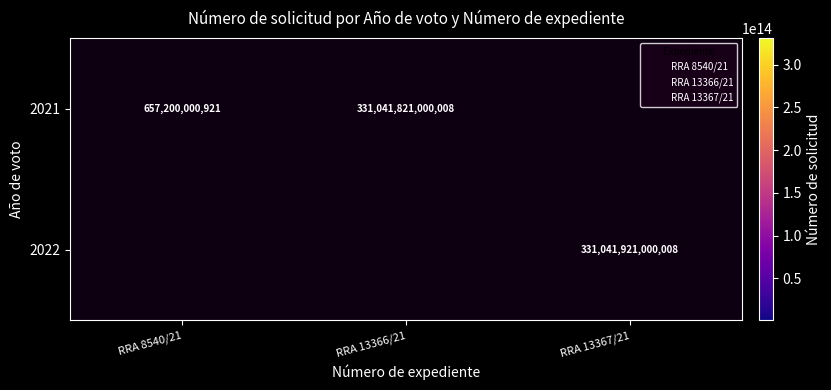

Which has a higher value, RRA 13366/21 or RRA 8540/21?

RRA 13366/21